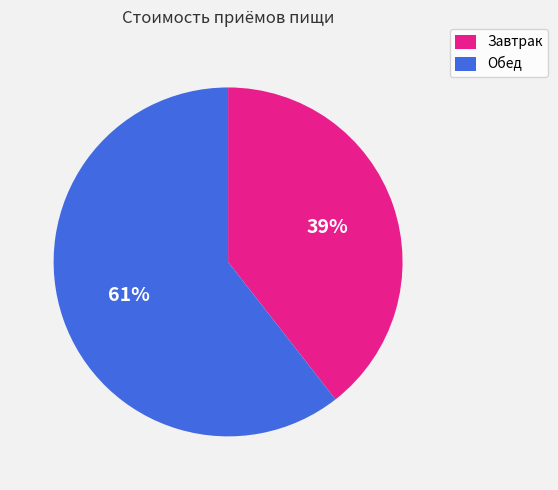

Which category has the smallest portion of the pie?

Завтрак